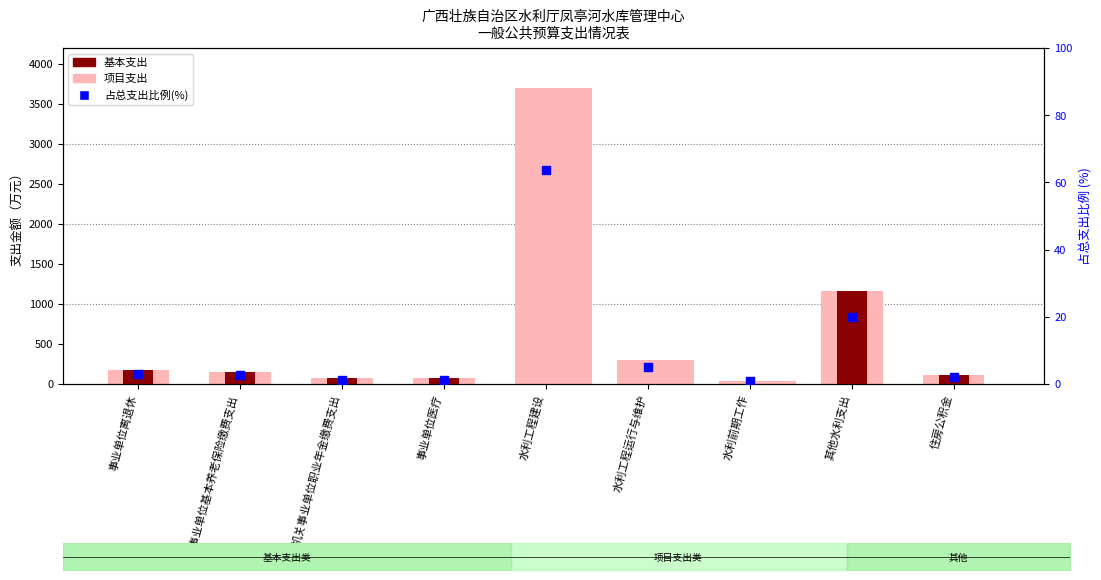

What are all the series names shown in the legend?

基本支出, 项目支出 (pale), 占总支出比例 (%)